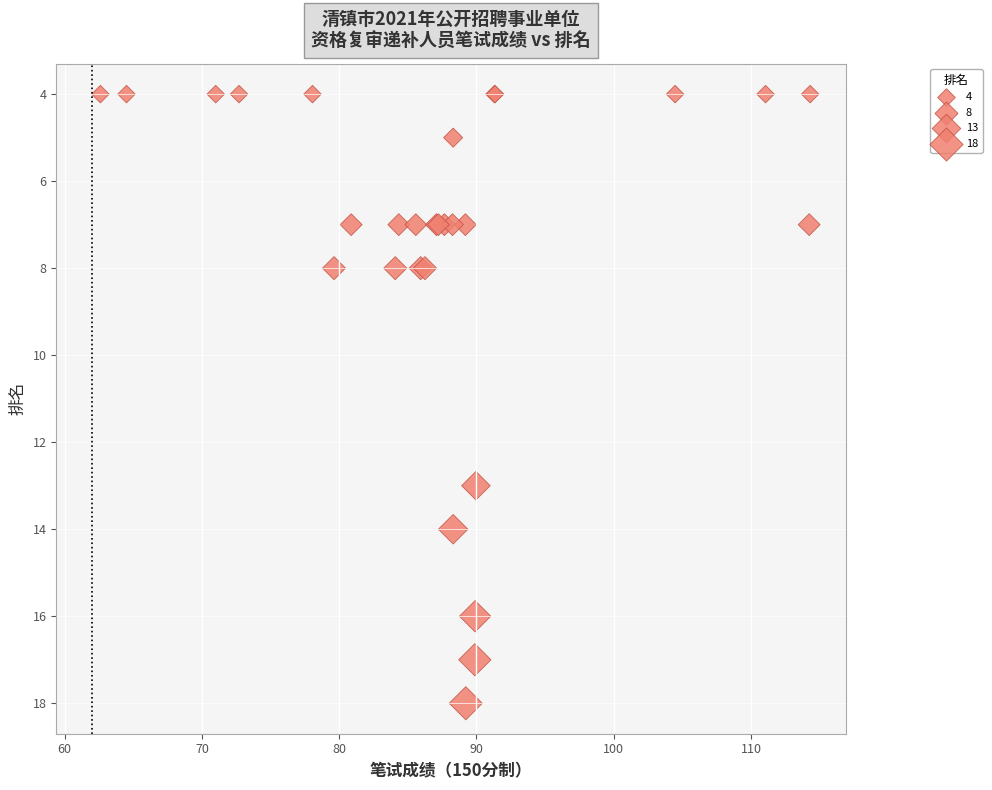

What Y value in the scatter plot is closest to 11?

13